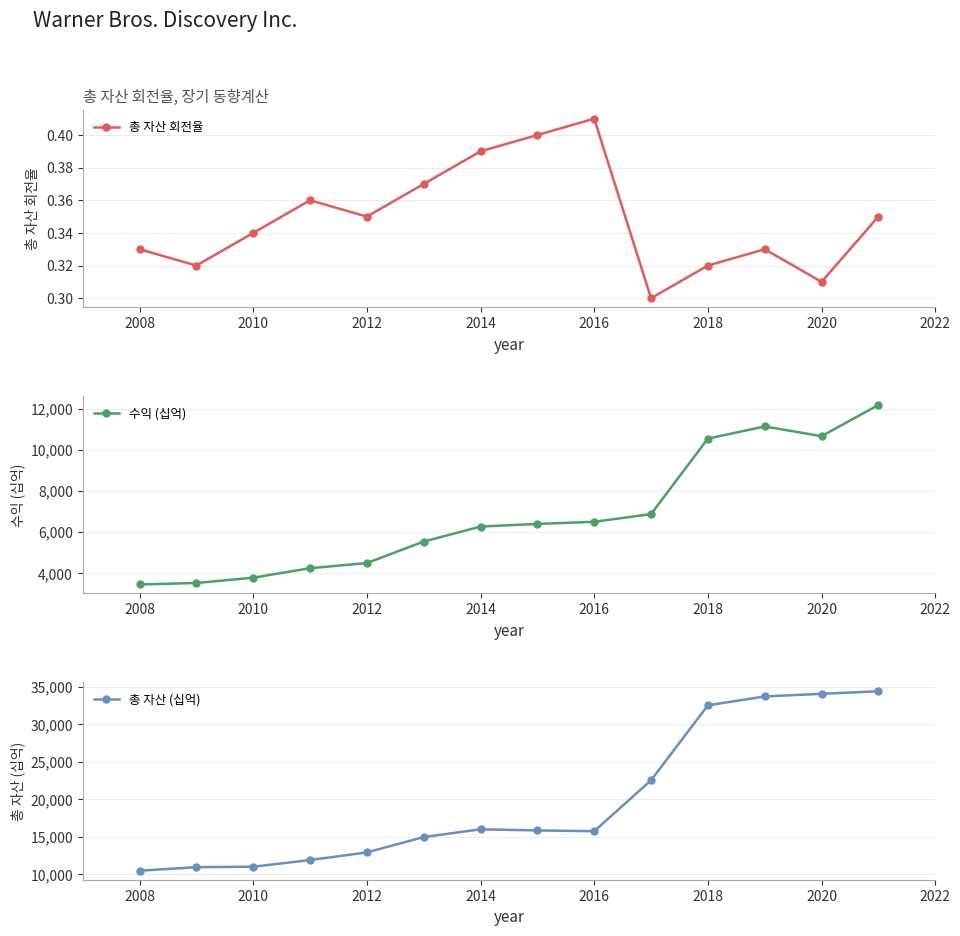

True or false: 총 자산 회전율 has more than 1 interior local peaks.

True